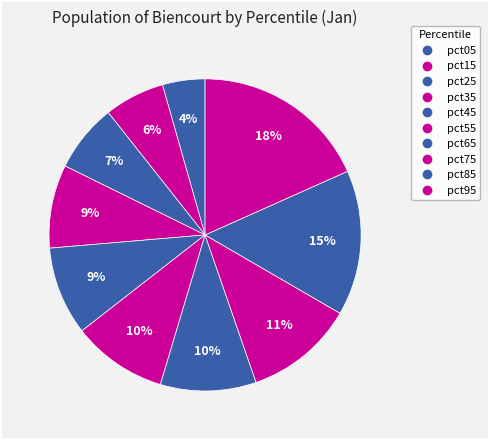

Count the number of slices in the pie.

10